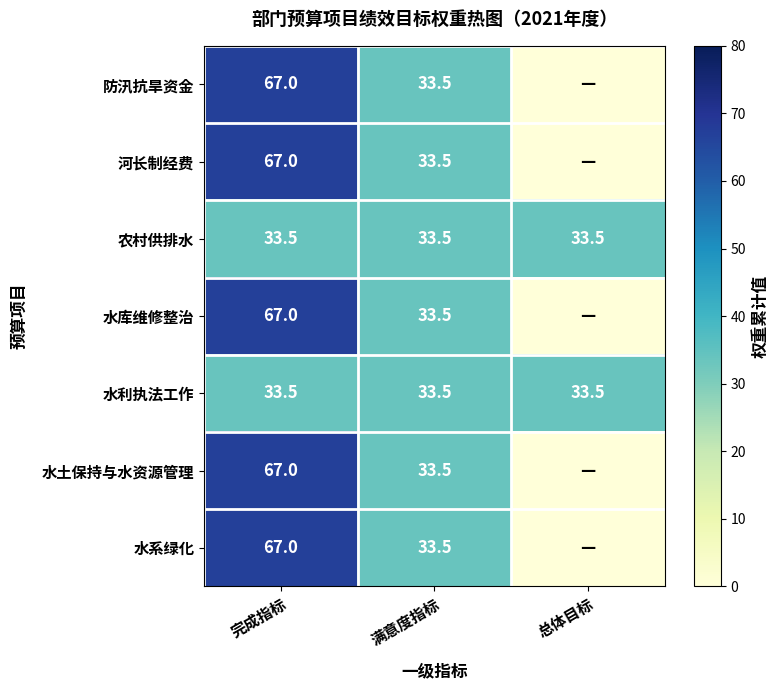

True or false: 水利执法工作 has a value of 47.2 at 总体目标.

False